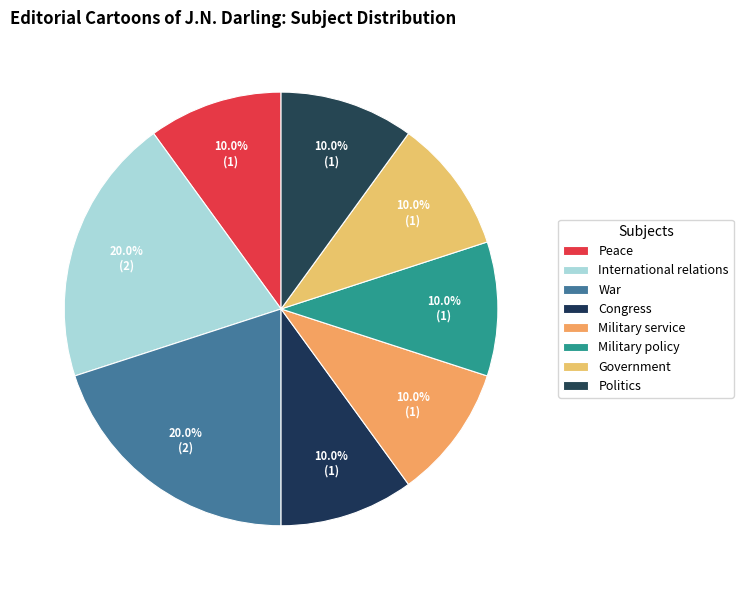

What is the ratio of the value at Politics to the value at Peace?

1.0